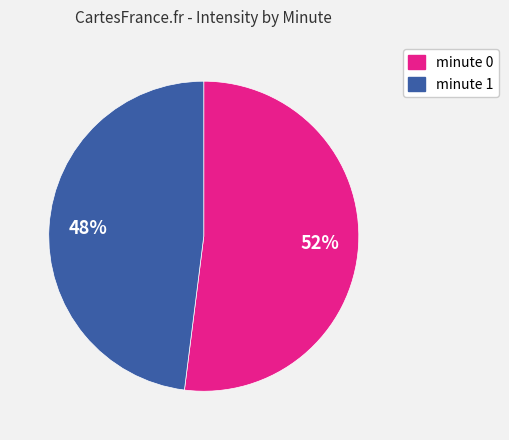

To the nearest percent, what is the average slice percentage?

50%